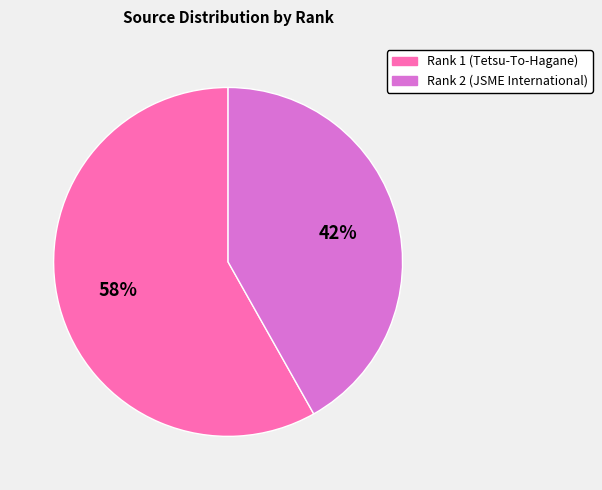

What is the largest slice in the pie chart?

Rank 1 (Tetsu-To-Hagane)